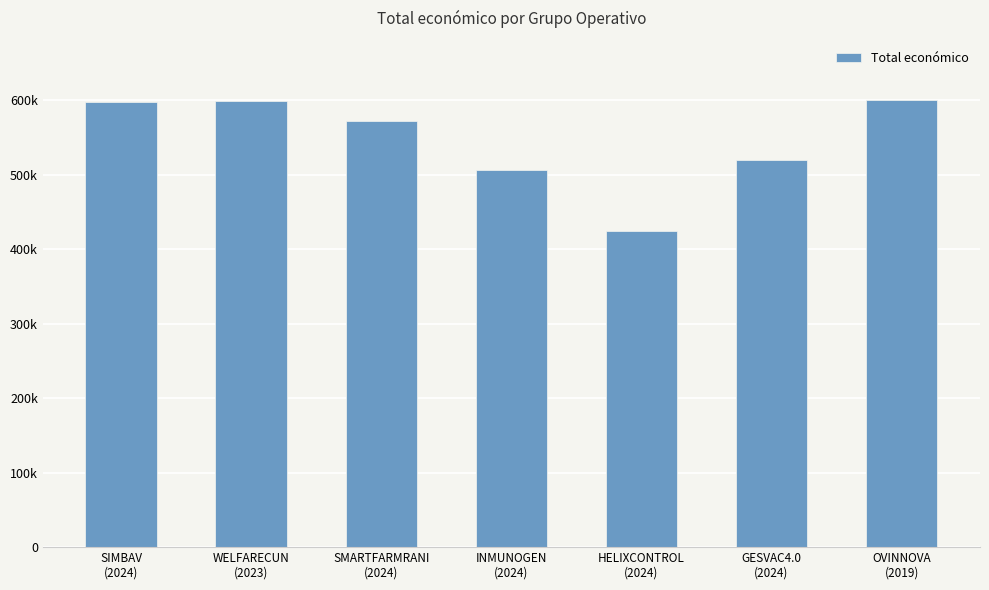

Are the bars horizontal?

No